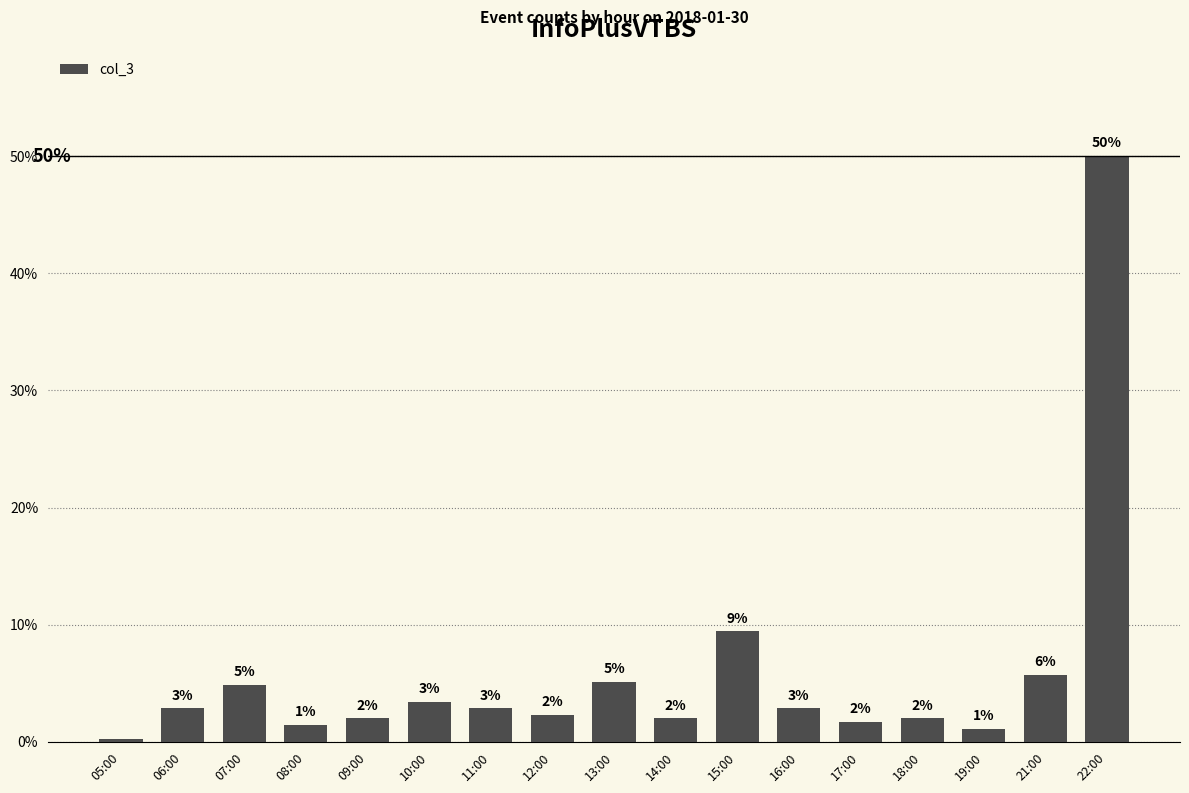

What is the sum of all values?

100.0